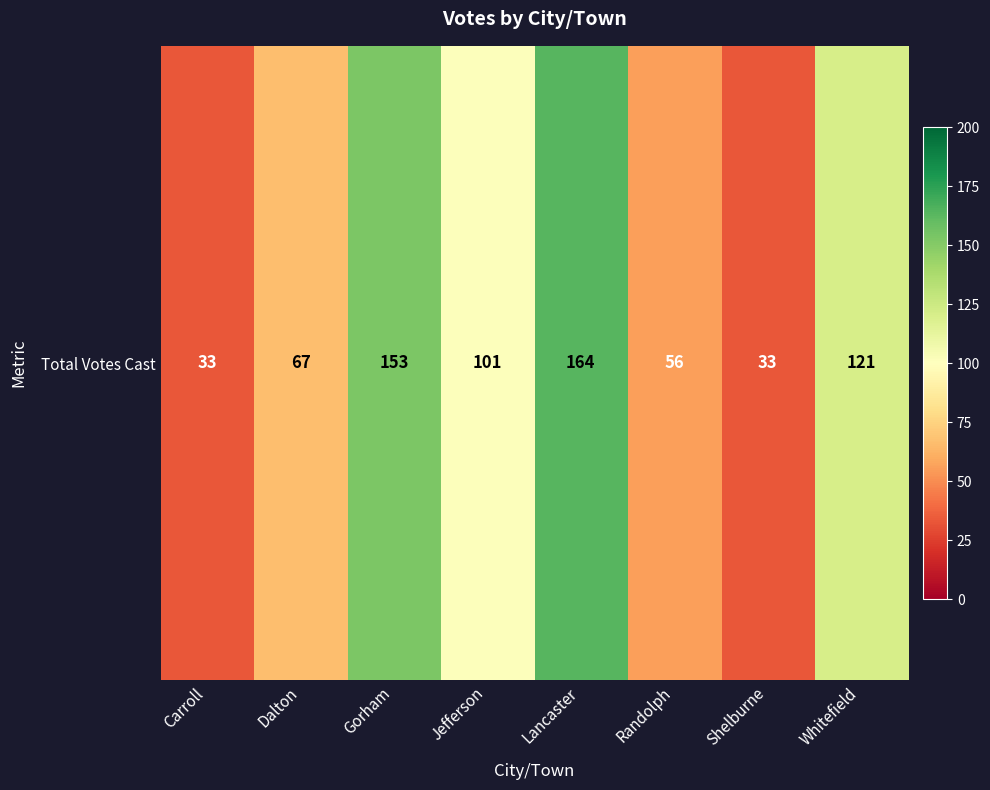

Which label corresponds to the largest value in the chart?

Lancaster